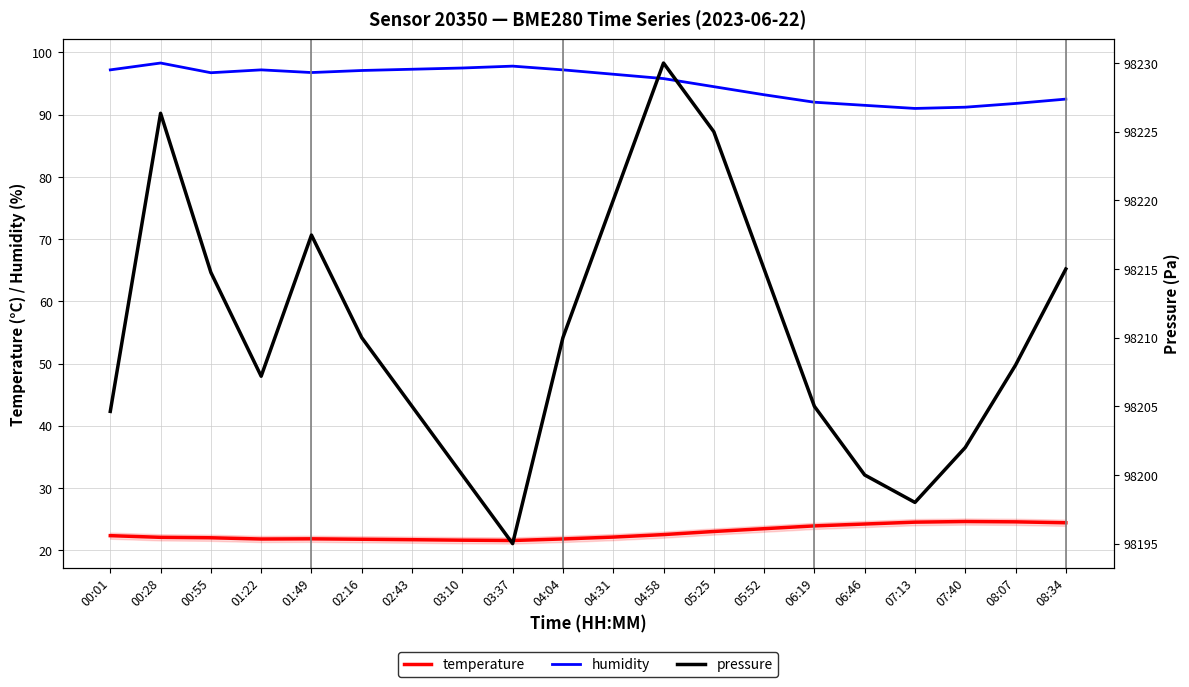

Reading left to right, transcribe all the data shown in this chart.

temperature: 00:01=22.3	00:28=22.1	00:55=22.0	01:22=21.8	01:49=21.8	02:16=21.8	02:43=21.7	03:10=21.6	03:37=21.6	04:04=21.8	04:31=22.1	04:58=22.5	05:25=23.0	05:52=23.4	06:19=23.9	06:46=24.2	07:13=24.5	07:40=24.6	08:07=24.6	08:34=24.4
humidity: 00:01=97.2	00:28=98.3	00:55=96.7	01:22=97.2	01:49=96.8	02:16=97.1	02:43=97.3	03:10=97.5	03:37=97.8	04:04=97.2	04:31=96.5	04:58=95.8	05:25=94.5	05:52=93.2	06:19=92.0	06:46=91.5	07:13=91.0	07:40=91.2	08:07=91.8	08:34=92.5
pressure: 00:01=98204.6	00:28=98226.3	00:55=98214.8	01:22=98207.2	01:49=98217.5	02:16=98210.0	02:43=98205.0	03:10=98200.0	03:37=98195.0	04:04=98210.0	04:31=98220.0	04:58=98230.0	05:25=98225.0	05:52=98215.0	06:19=98205.0	06:46=98200.0	07:13=98198.0	07:40=98202.0	08:07=98208.0	08:34=98215.0